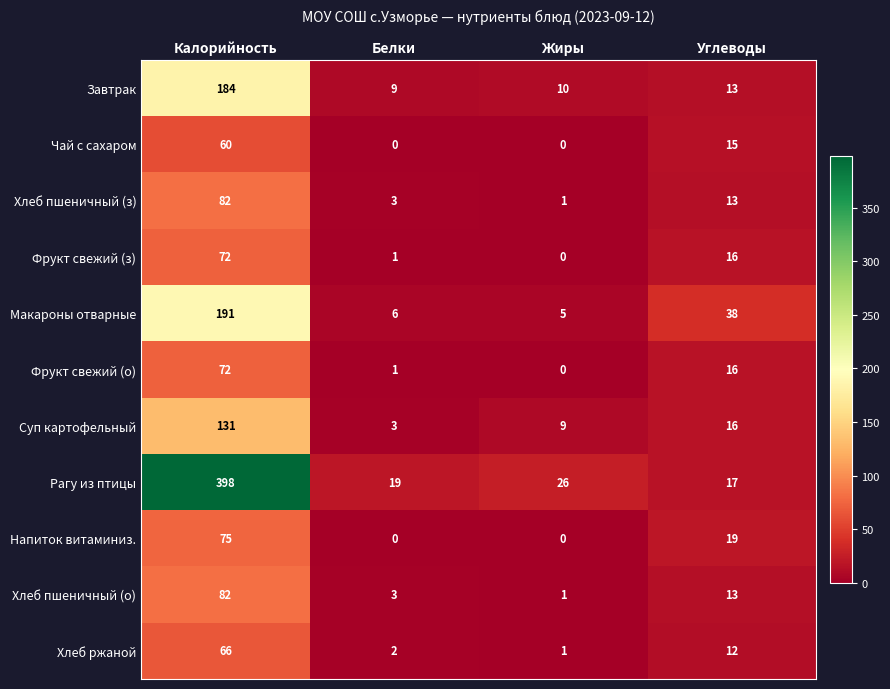

True or false: Рагу из птицы has a value of 17 at Углеводы.

True